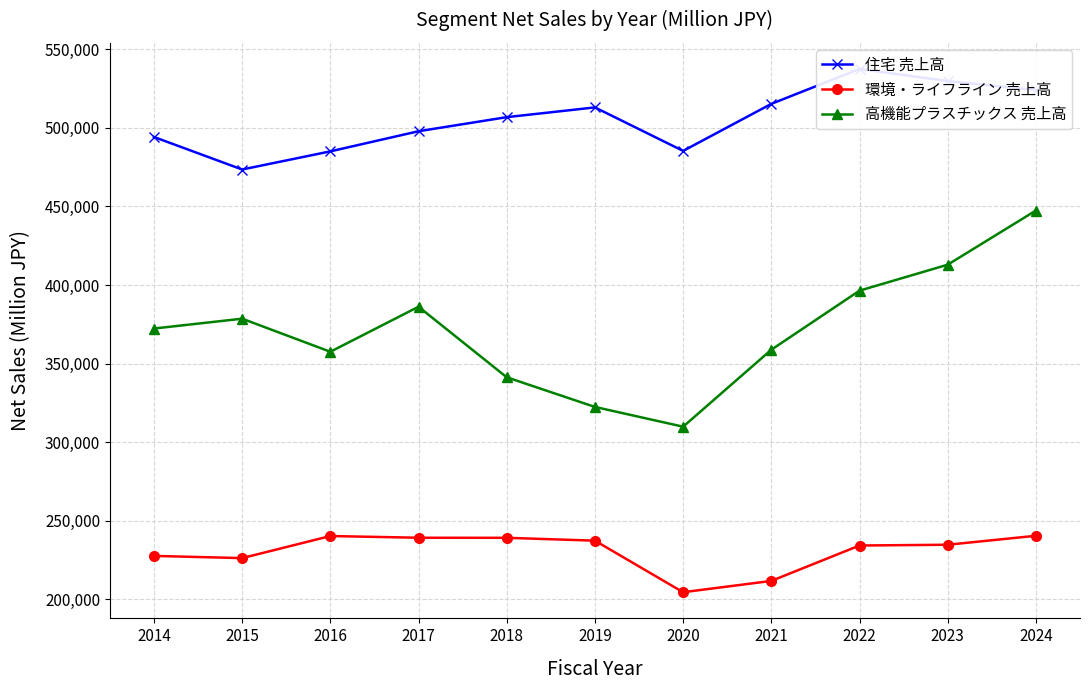

What is the spread (max minus min) of values at 2023?

294906